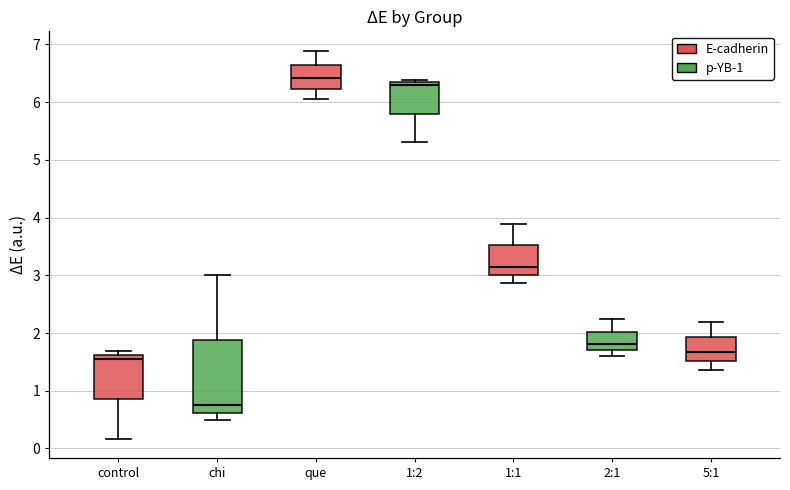

Which box is the tallest, from its lower edge to its upper edge?

chi